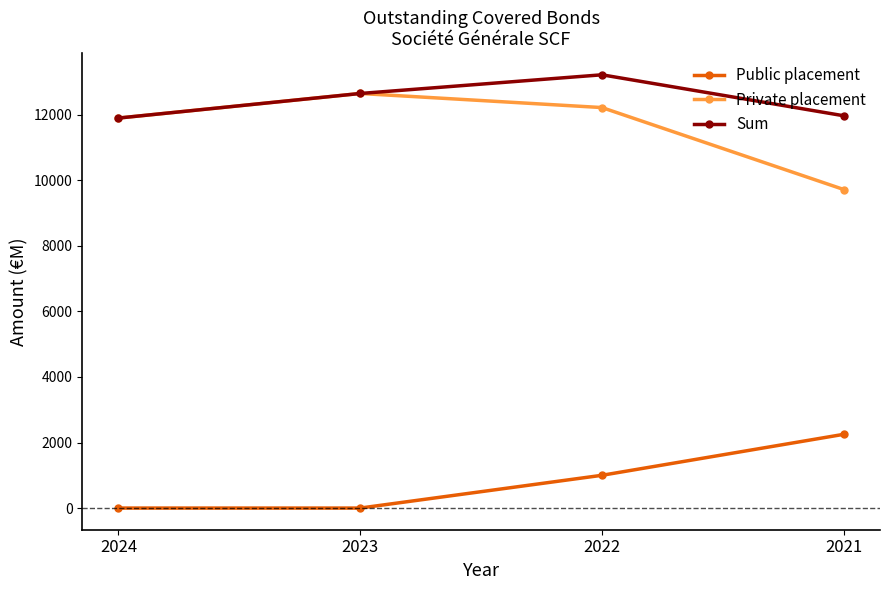

True or false: Public placement and Sum intersect in this chart.

False